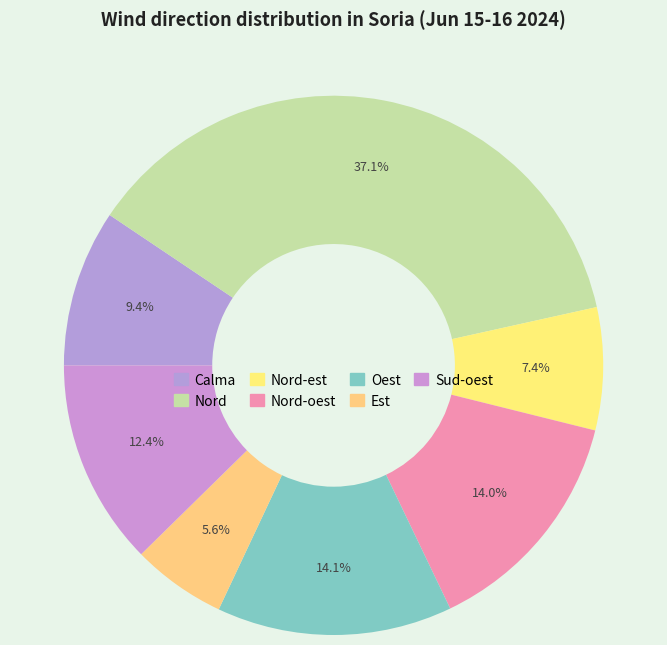

How many slices are in this pie chart?

7